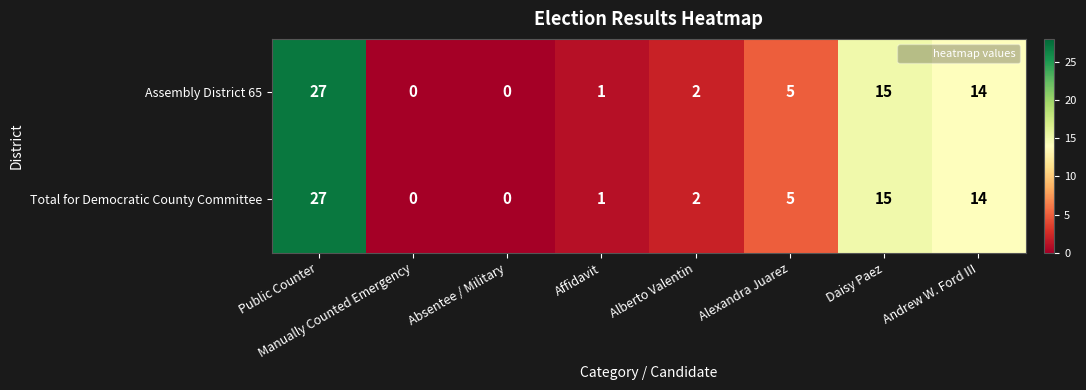

Count the number of categories in the chart.

8